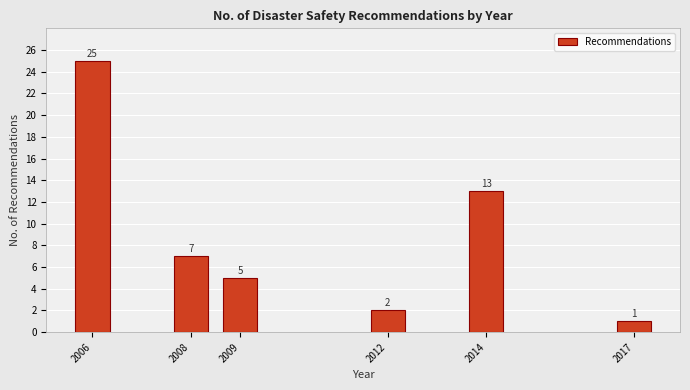

Reading right to left, list all the values displayed in this chart.

1	13	2	5	7	25